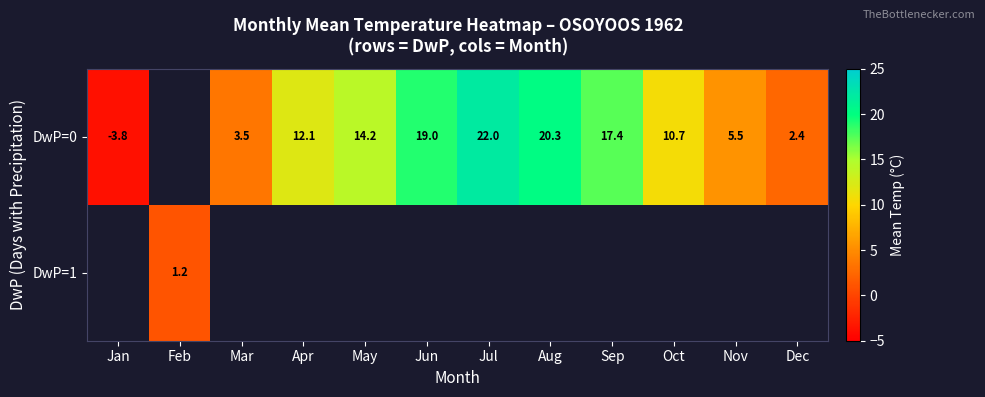

True or false: DwP=0 has a value of 14.2 at May.

True